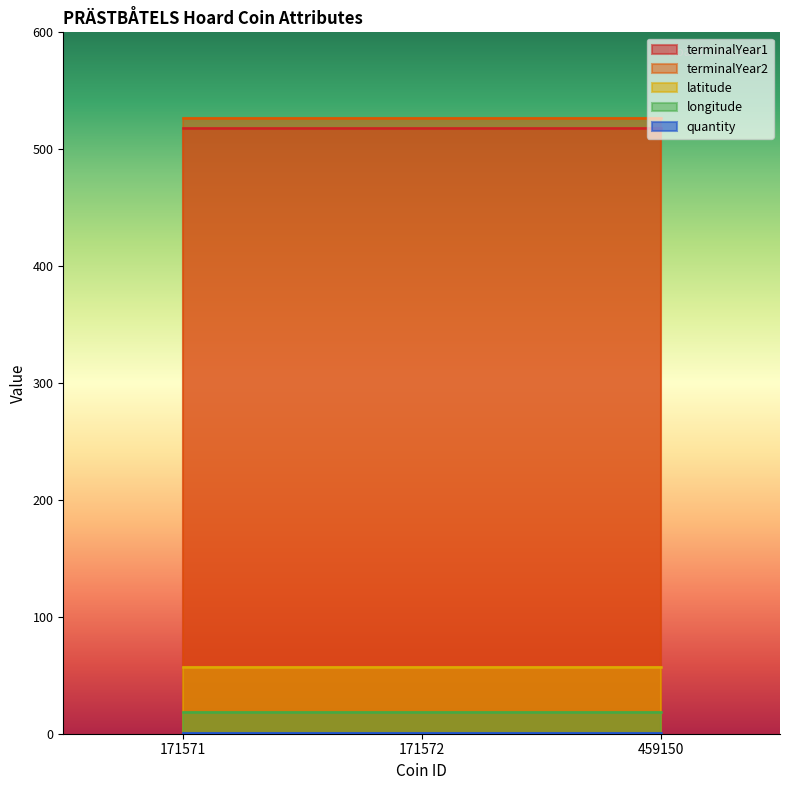

What is the sum of the longitude values at 171572 and 171571?

37.0